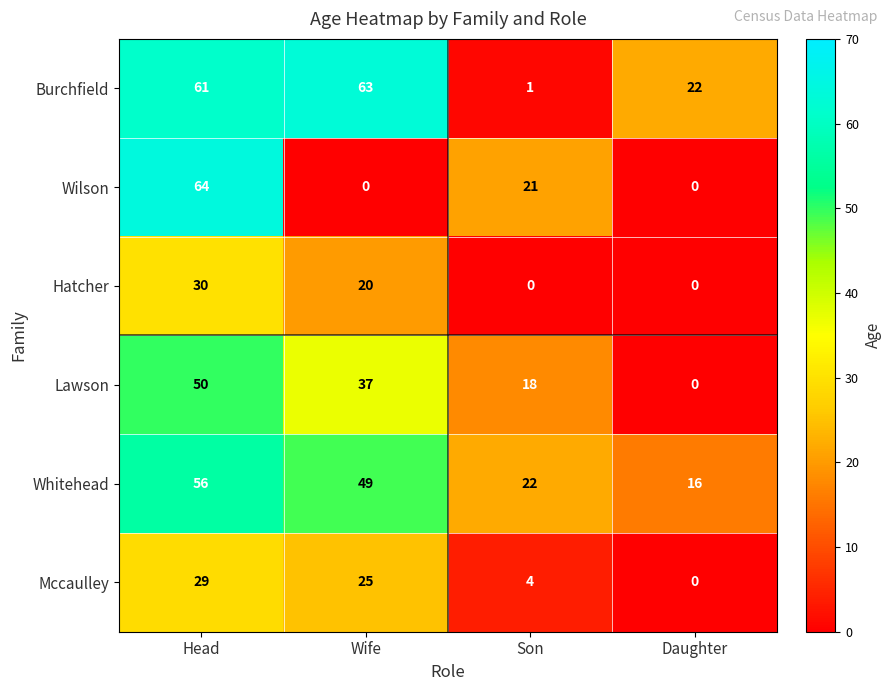

How many categories are shown in the chart?

4